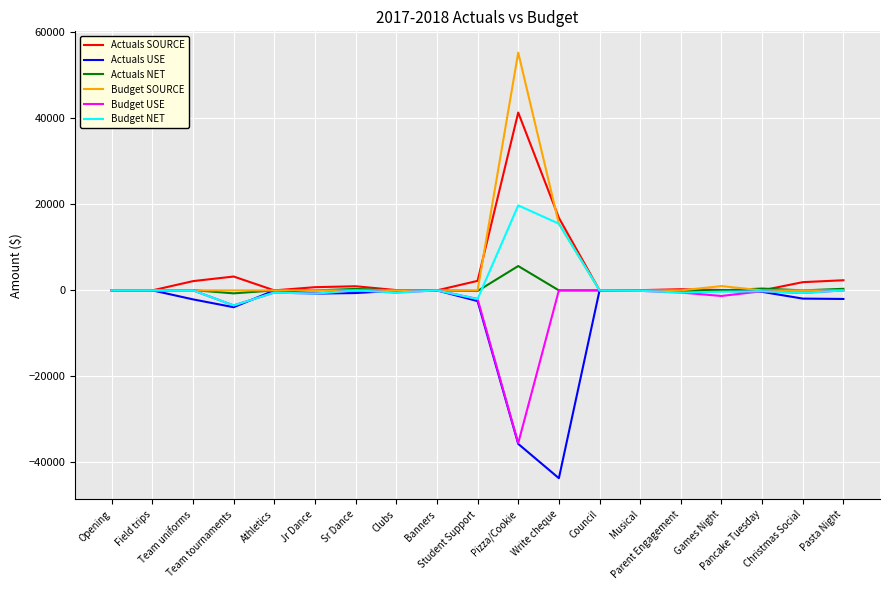

Does the chart display data point markers on the line(s)?

No